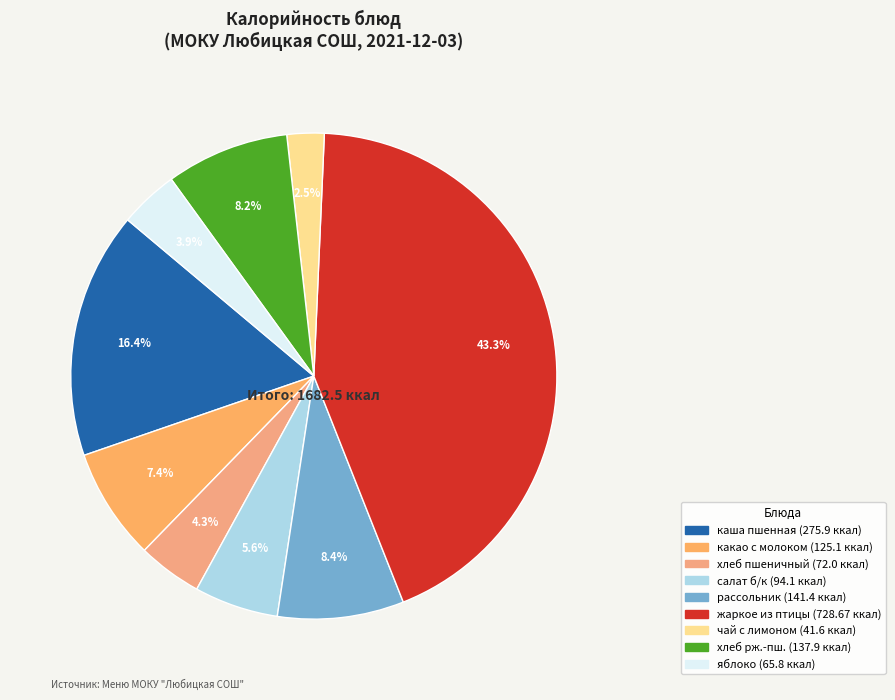

Rank the categories by value from highest to lowest.

жаркое по-домашнему из мяса птицы, каша пшенная молочная, рассольник Ленинградский, хлеб ржано-пшеничный, какао с молоком, салат из белокачанной капусты, хлеб пшеничный, яблоко, чай с лимоном